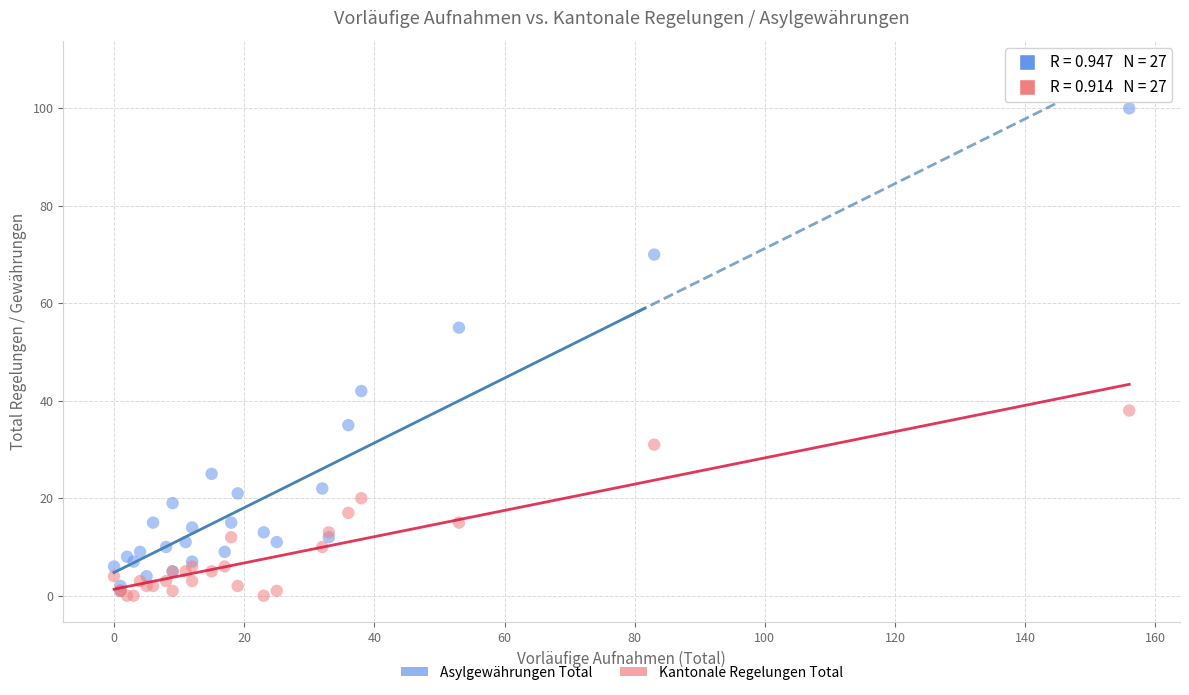

In the Asylgewährungen Total series, what Y value is closest to 50?

55